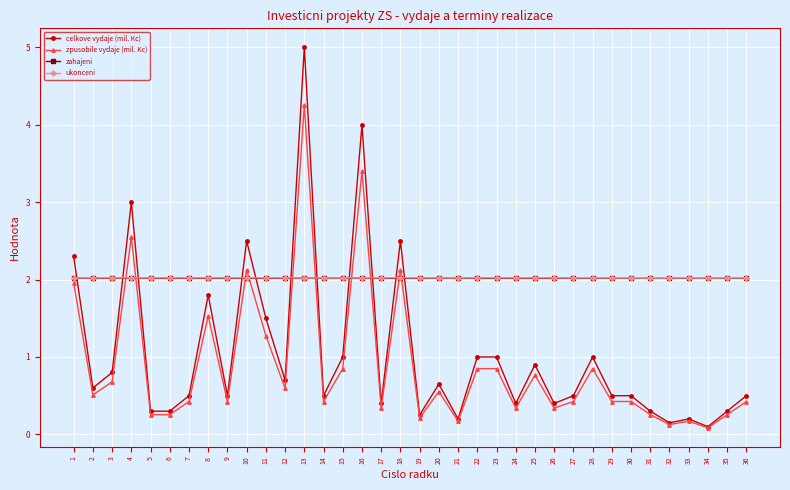

Does the chart have visible grid lines?

Yes